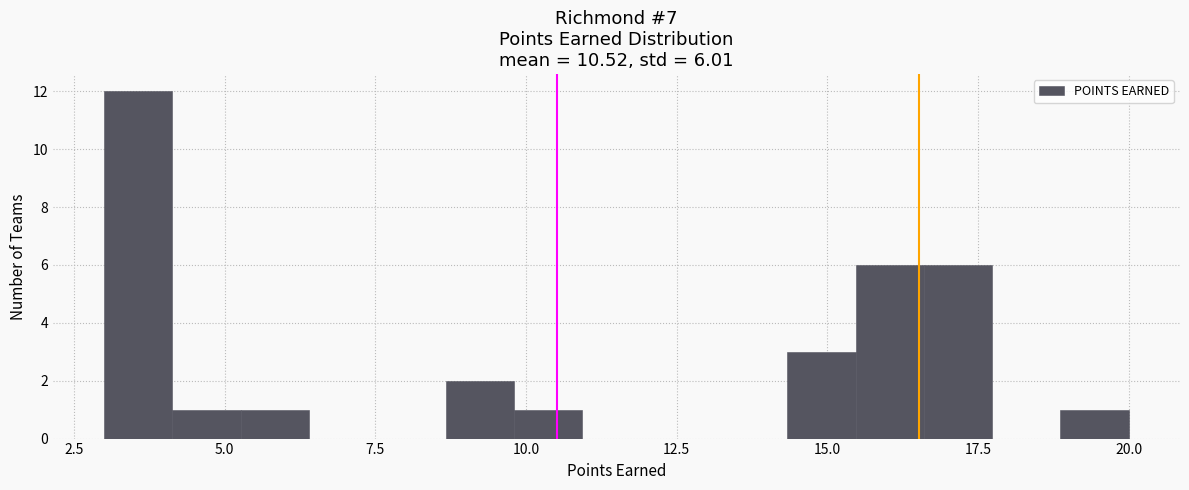

Read against the x-axis, roughly where is the centre of the tallest bar?

3.5